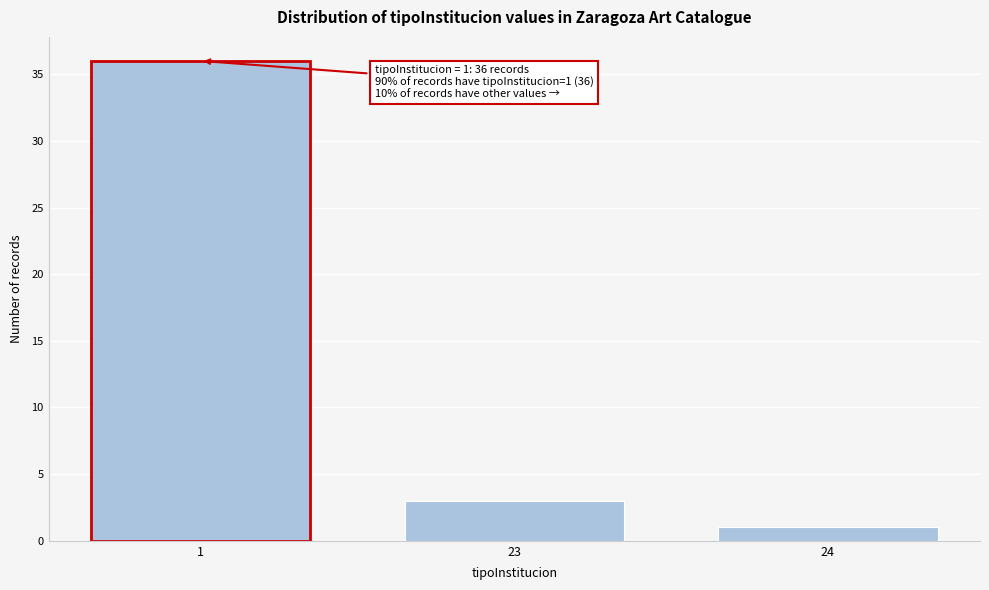

Reading left to right, extract all data points from this chart.

36	3	1